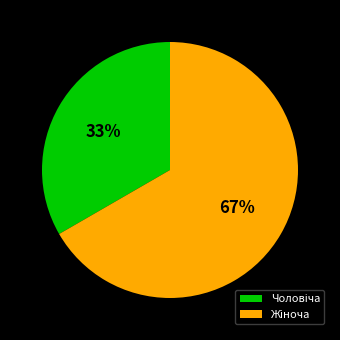

To the nearest percent, what is the average slice percentage?

50%